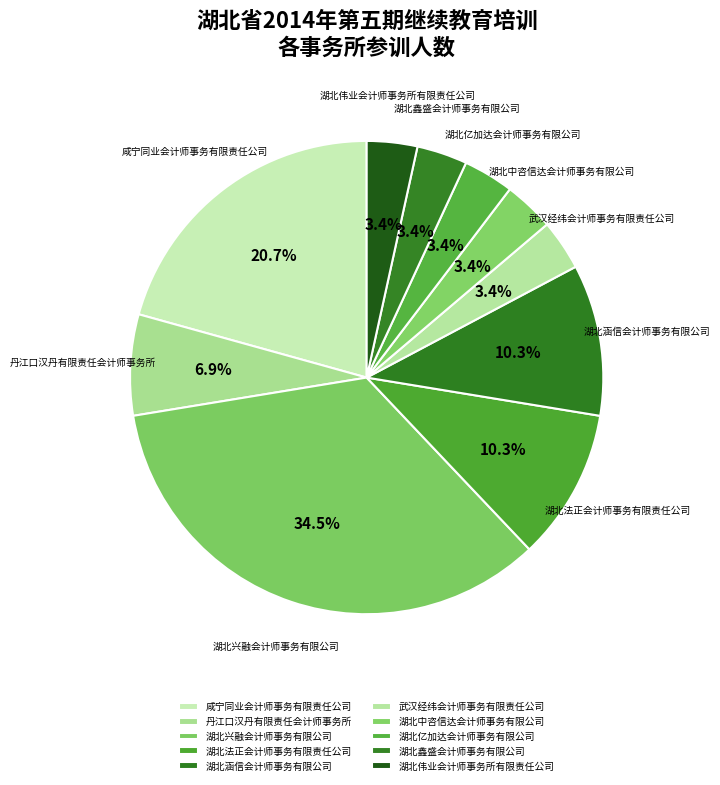

To the nearest percent, what is the difference between the largest and smallest slice percentages?

31%